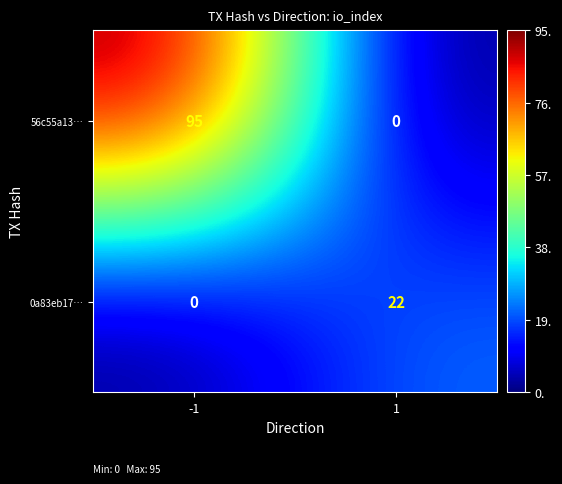

What is the difference between the maximum and minimum values in the 0a83eb17… series?

22